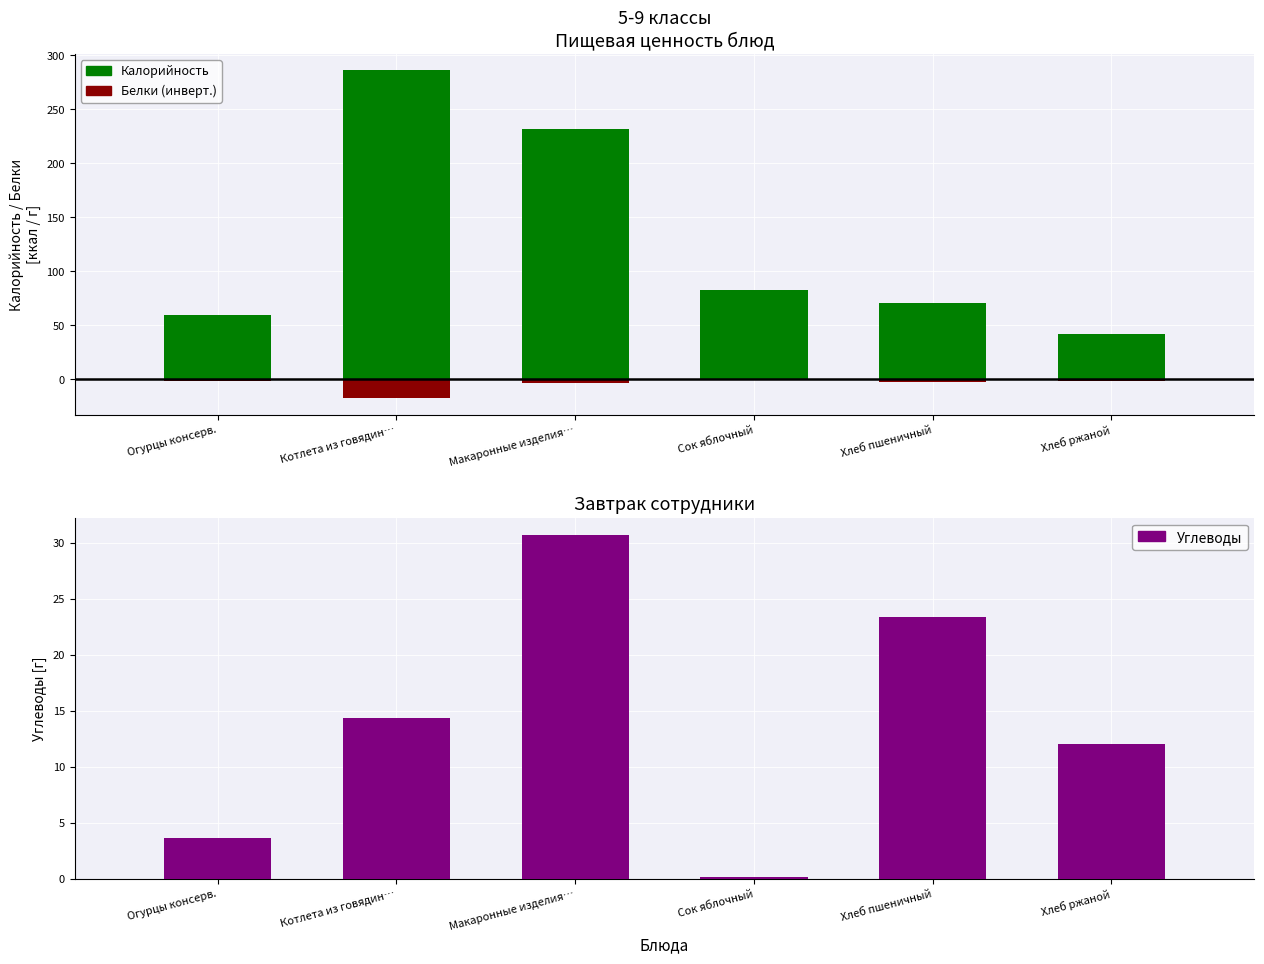

Rank the categories by Белки (инверт.) value from lowest to highest.

Котлета из говядин…, Макаронные изделия…, Хлеб пшеничный, Хлеб ржаной, Огурцы консерв., Сок яблочный